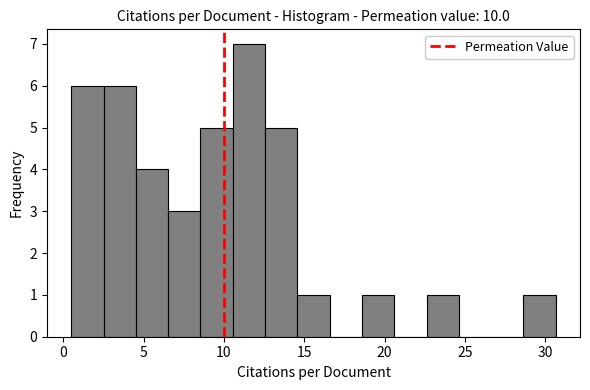

Reading left to right, transcribe this chart: for each bar, give the range it covers on the x-axis and its height. Neither the bar edges nor the heights are printed on the chart, so give them approximately, as read against the axes.

0.5 to 2.5: 6
2.5 to 4.5: 6
4.5 to 6.5: 4
6.5 to 8.5: 3
8.5 to 10.5: 5
10.5 to 12.5: 7
12.5 to 14.5: 5
14.5 to 16.5: 1
16.5 to 18.5: 0
18.5 to 20.5: 1
20.5 to 22.5: 0
22.5 to 24.5: 1
24.5 to 26.5: 0
26.5 to 28.5: 0
28.5 to 30.5: 1